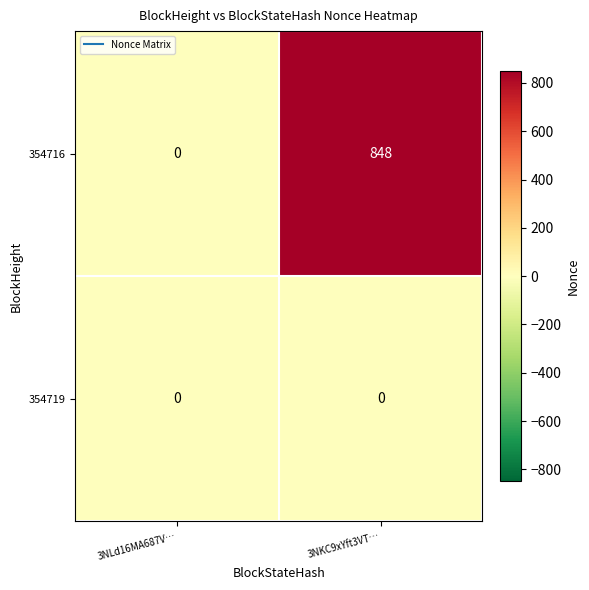

At which category does the chart reach its peak across all series?

3NKC9xYft3VT…